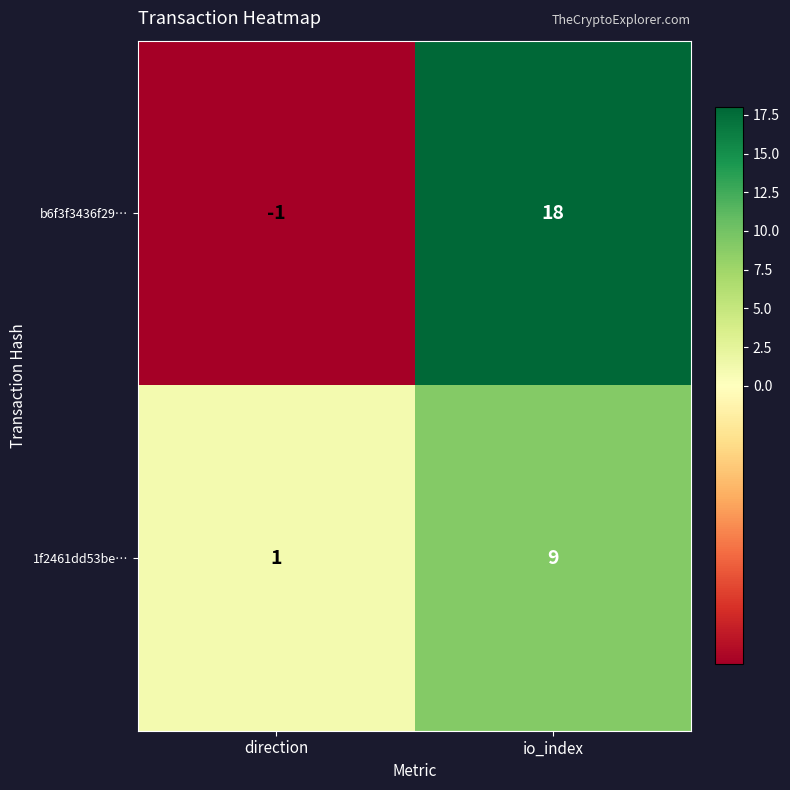

What is the sum of the 1f2461dd53be… values at direction and io_index?

10